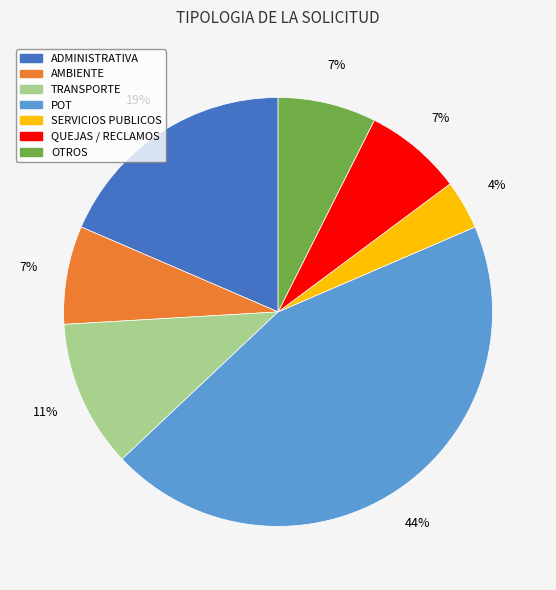

To the nearest percent, what is the combined percentage of TRANSPORTE and SERVICIOS PUBLICOS?

15%